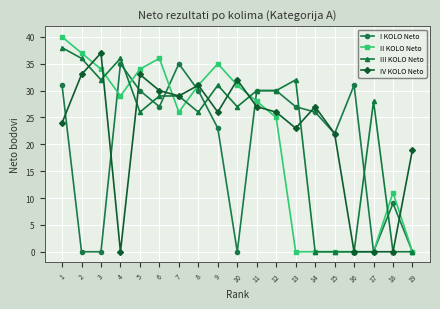

Which series has the widest spread of values?

II KOLO Neto